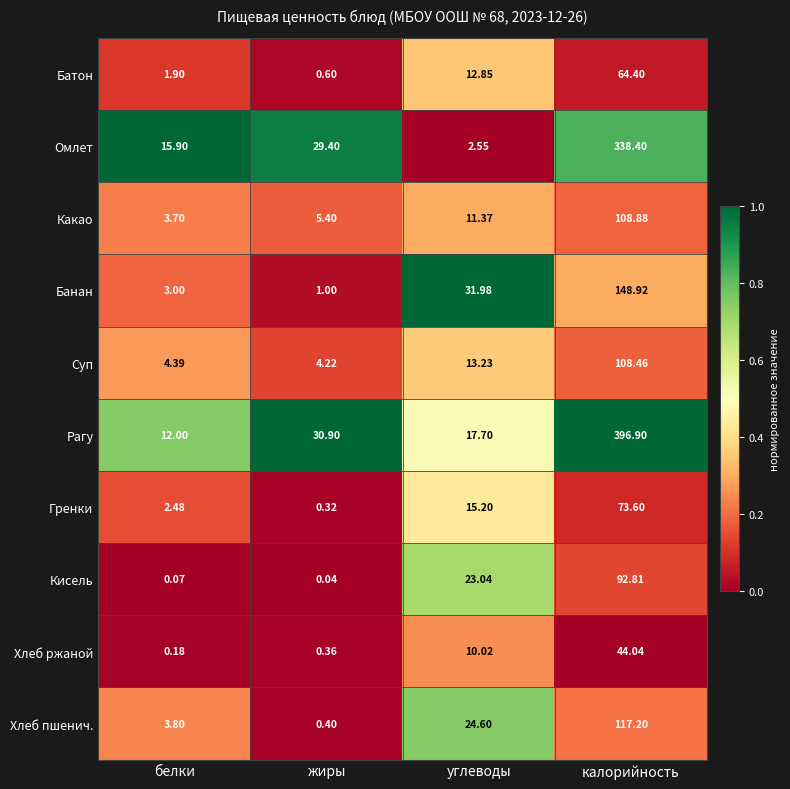

Rank the series by their maximum value, from highest to lowest.

Рагу, Омлет, Банан, Хлеб пшенич., Какао, Суп, Кисель, Гренки, Батон, Хлеб ржаной